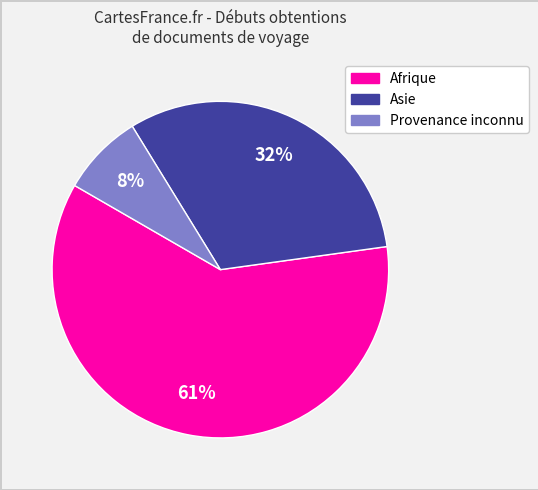

Is there any slice that represents more than half of the pie?

Yes